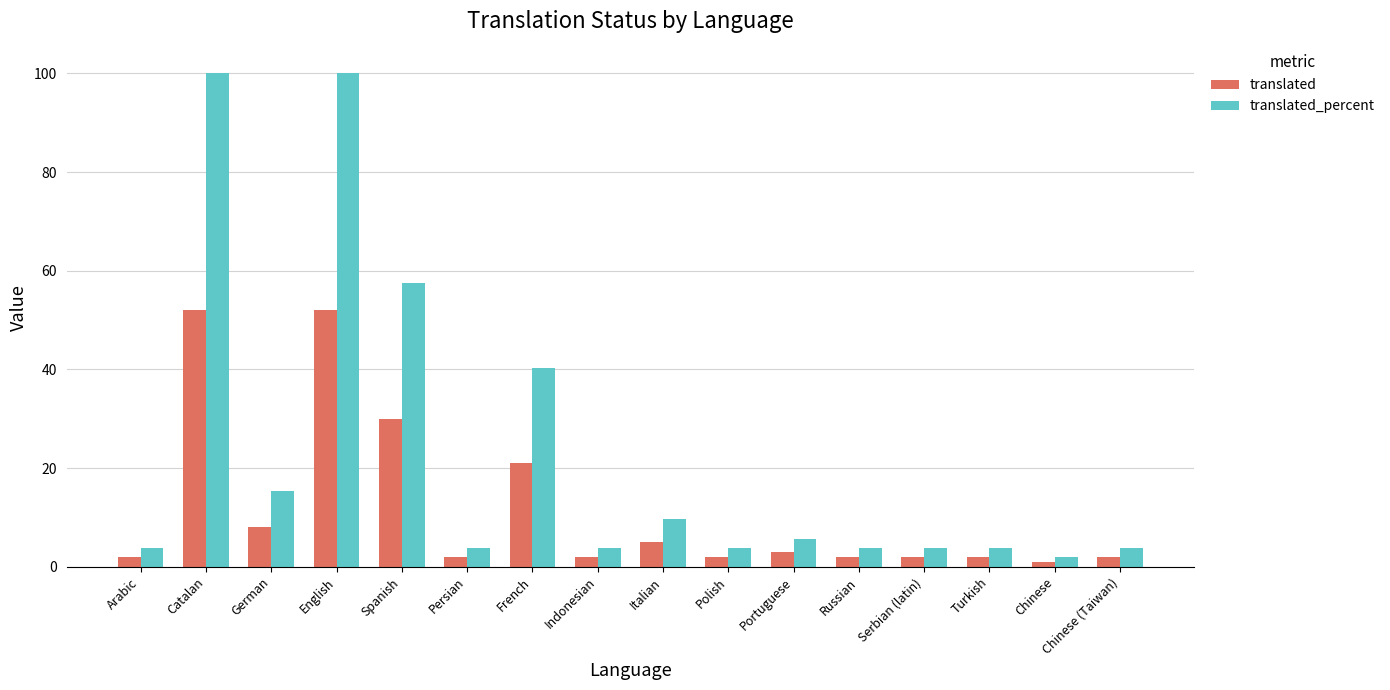

What is the total value across all series at French?

61.3